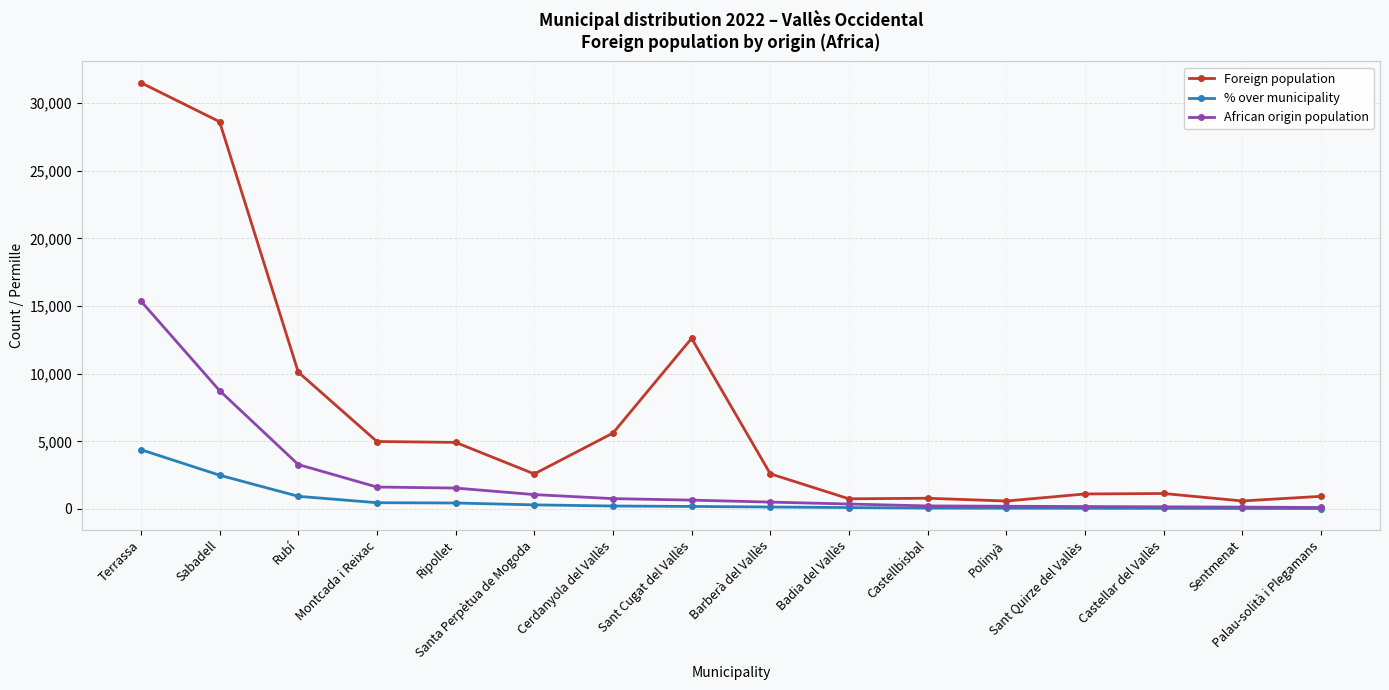

In Foreign population, how many points are higher than both neighbors (excluding endpoints)?

3